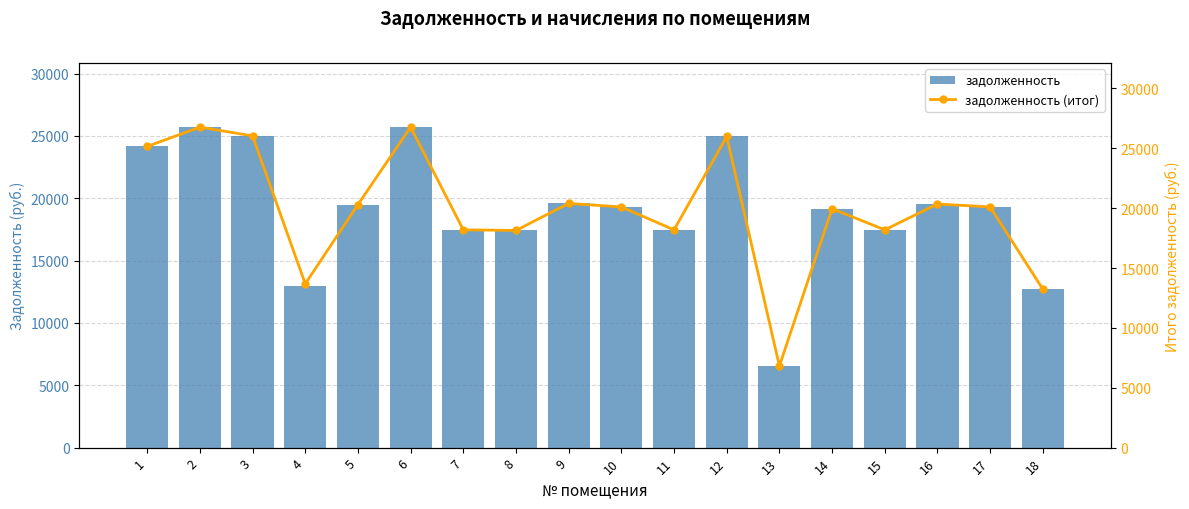

What is the minimum value for задолженность (итог)?

6816.2